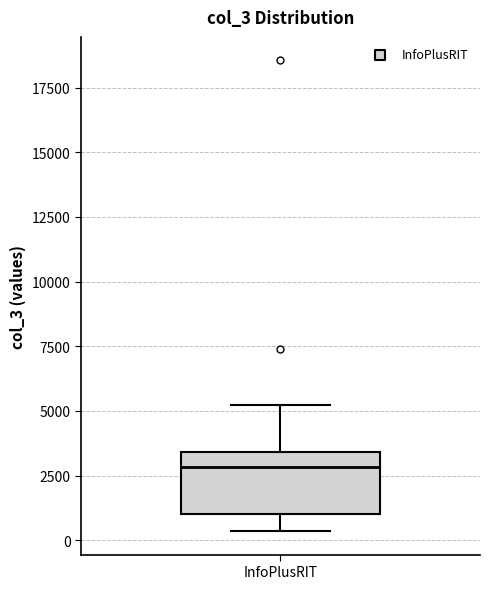

Where does the median line of the box for InfoPlusRIT sit on the y-axis? The values are not printed on the chart, so give them approximately, as read against the axis.

3000